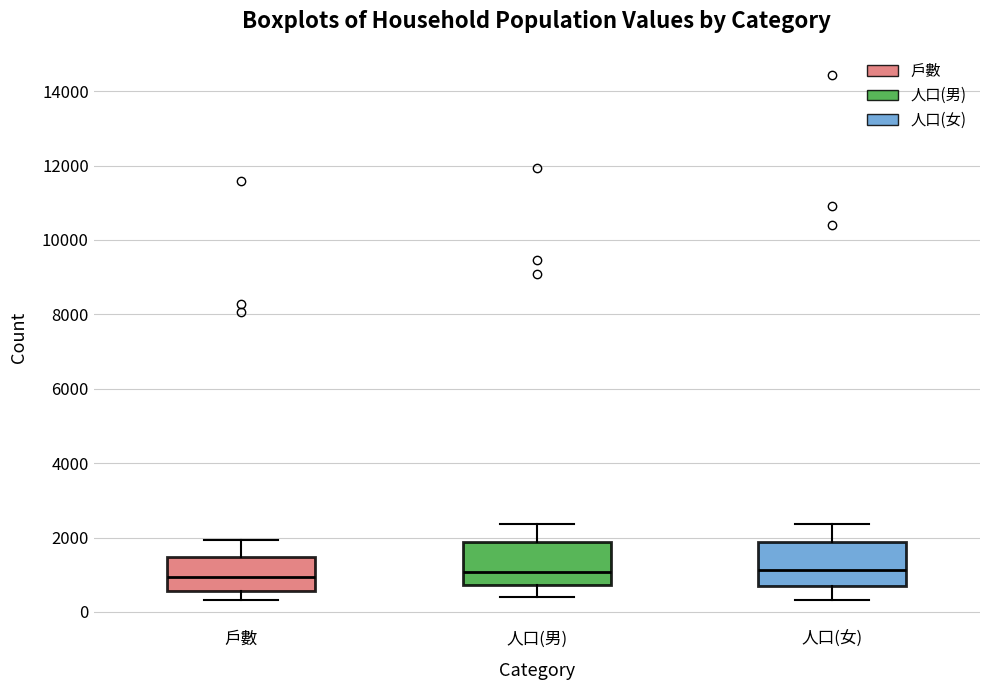

Reading left to right, transcribe this box plot: for each box, give where its median line is, the range the box spans, and where its two whiskers end, as read against the y-axis. The values are not printed on the chart, so give them approximately, as read against the axis.

戶數: median 1000, box 600 to 1400, whiskers 400 to 2000
人口(男): median 1000, box 800 to 1800, whiskers 400 to 2400
人口(女): median 1200, box 600 to 1800, whiskers 400 to 2400